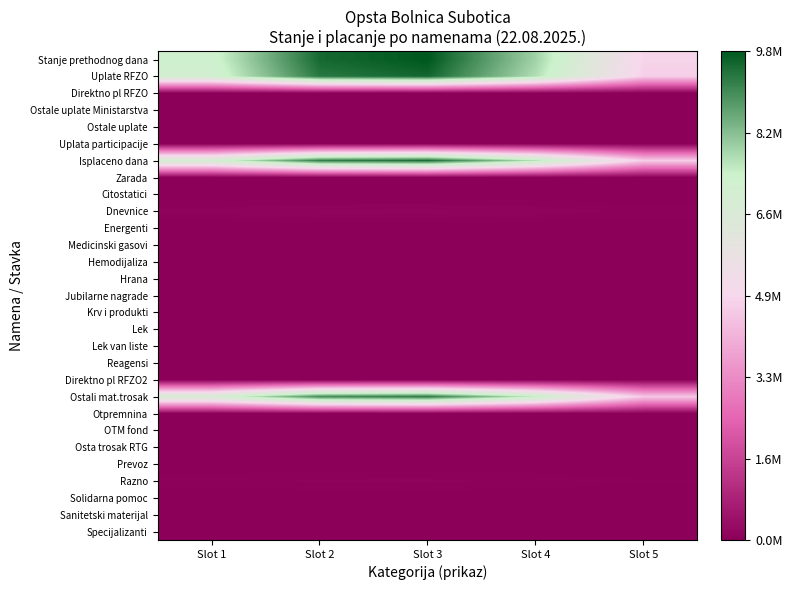

Which series has the widest spread of values?

Stanje prethodnog dana